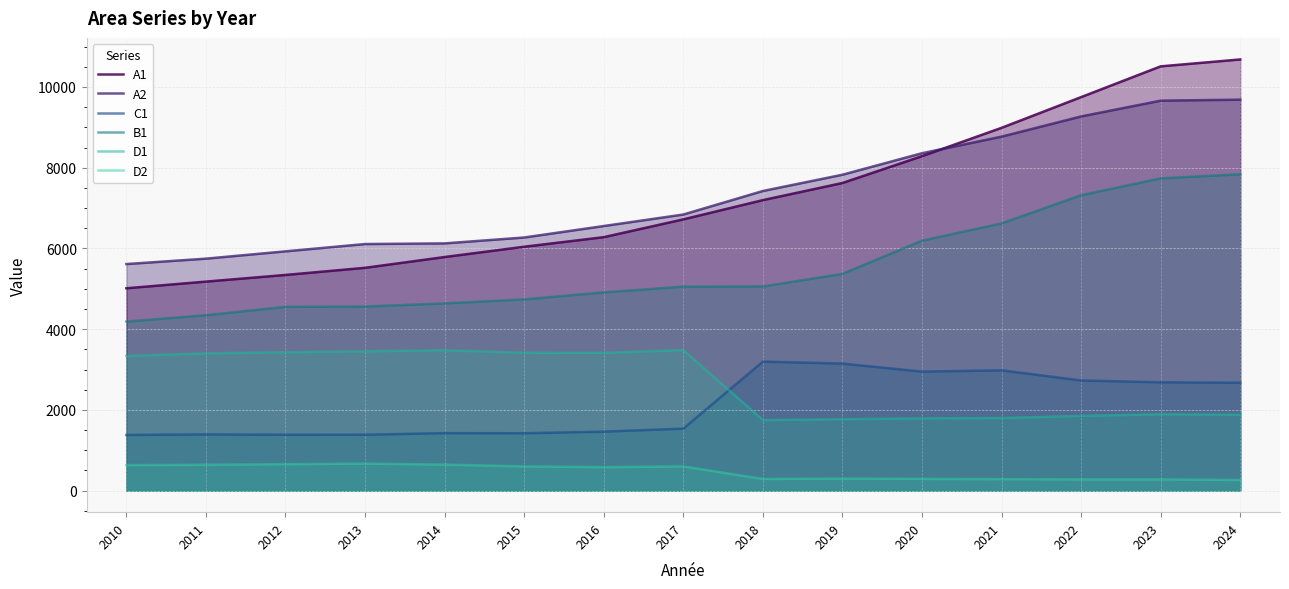

Which category has the lowest value in the D1 series?

2018